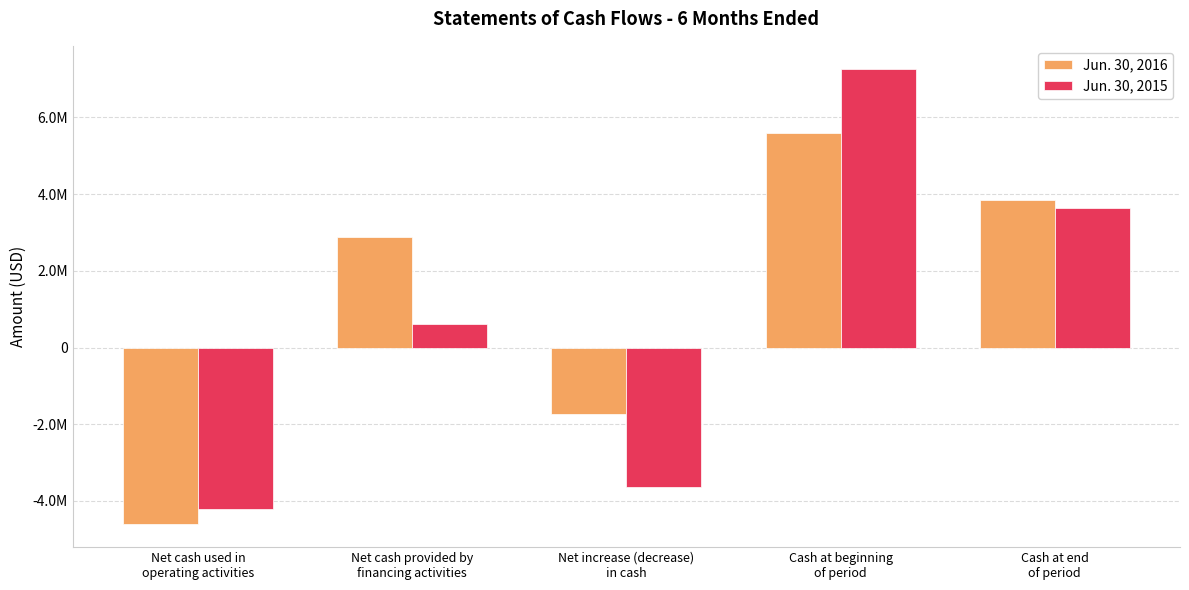

What is the value of the Jun. 30, 2016 bar at the 5th from the left?

3858089